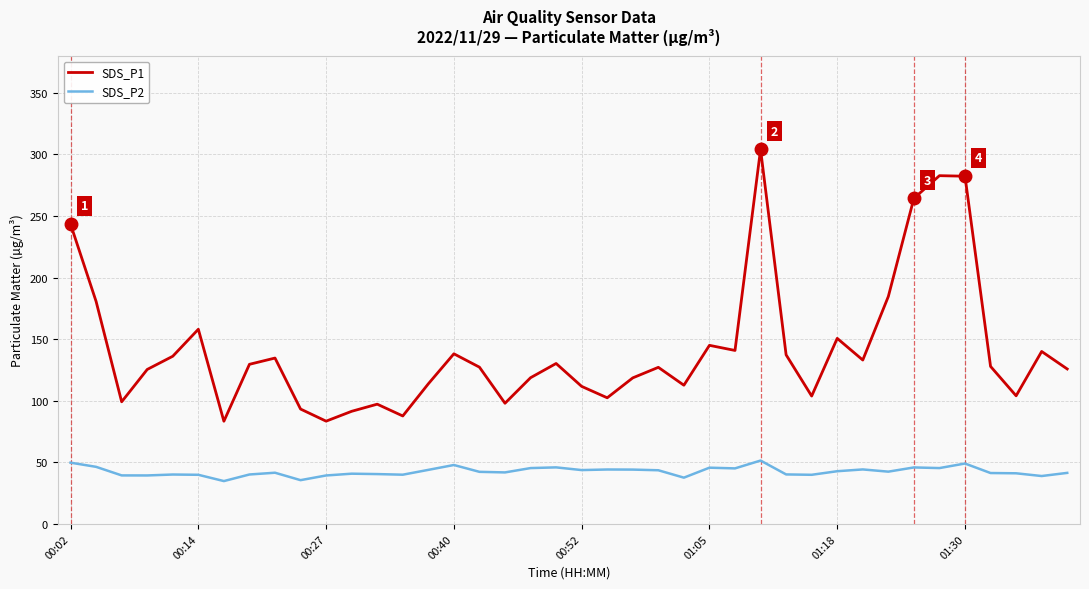

Does the chart display data point markers on the line(s)?

No